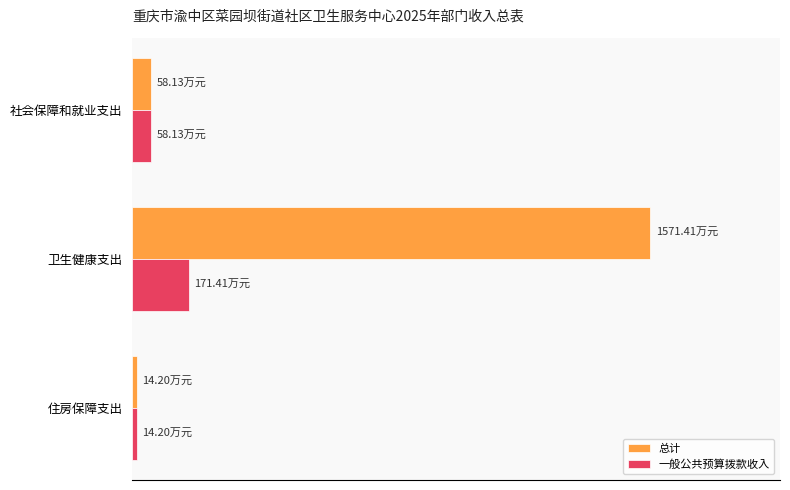

List the labels in order of 一般公共预算拨款收入 value, largest first.

卫生健康支出, 社会保障和就业支出, 住房保障支出